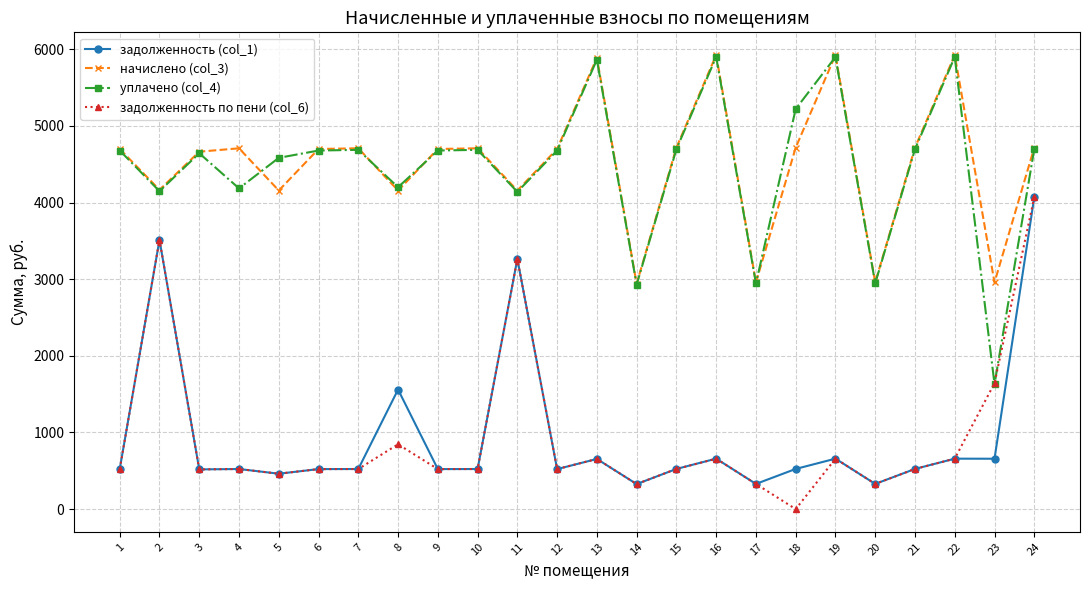

What value does the начислено (col_3) series have at 8?

4157.3